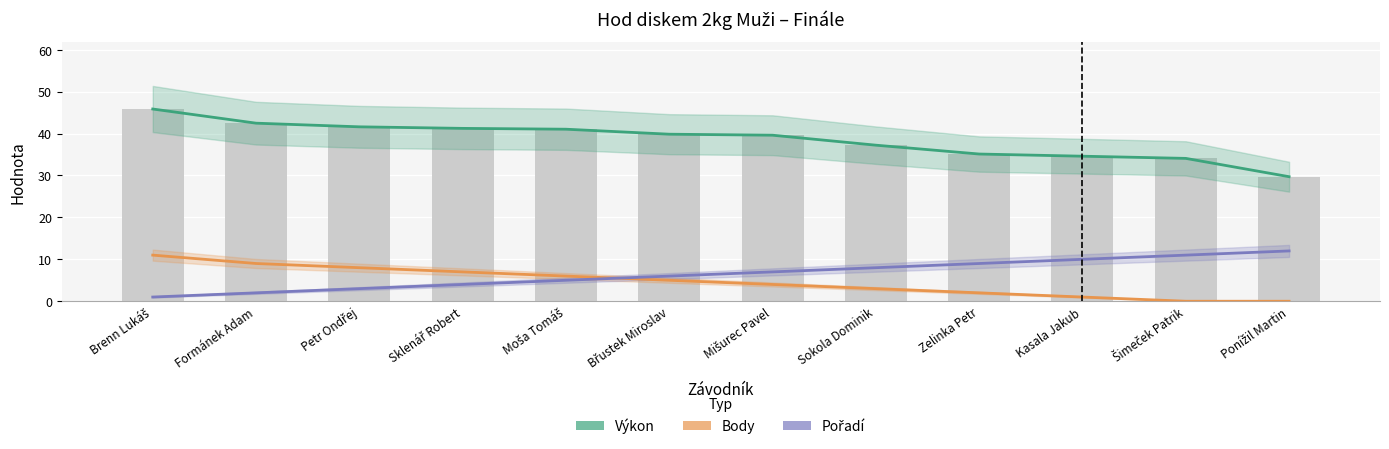

How many distinct data groups are displayed?

3